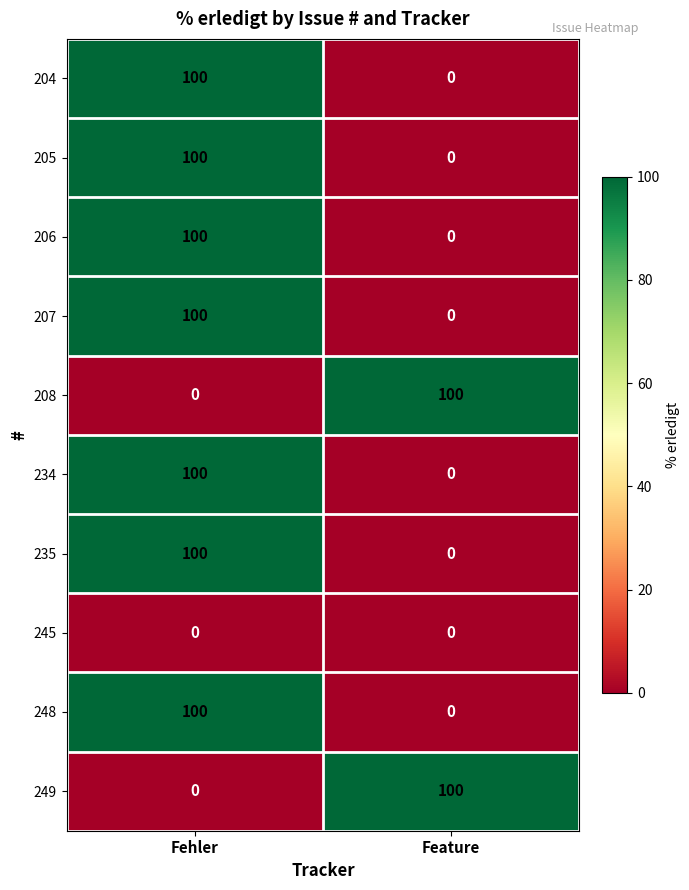

At which category is the sum across all series the highest?

Fehler